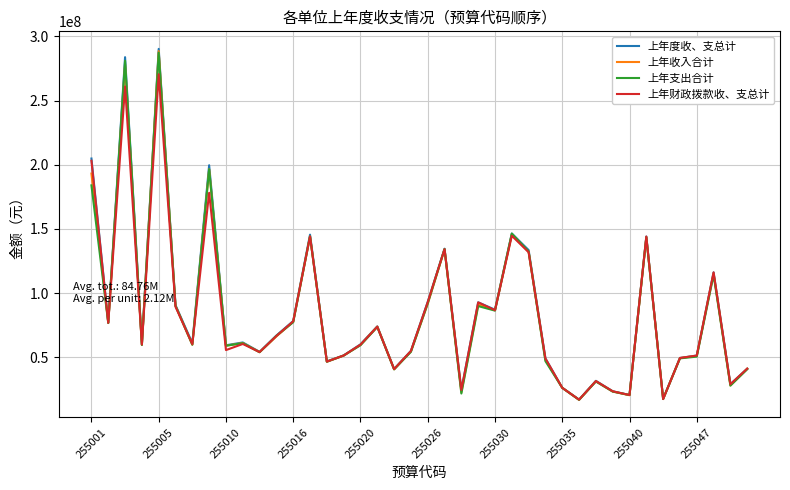

Which series has the widest spread of values?

上年度收、支总计